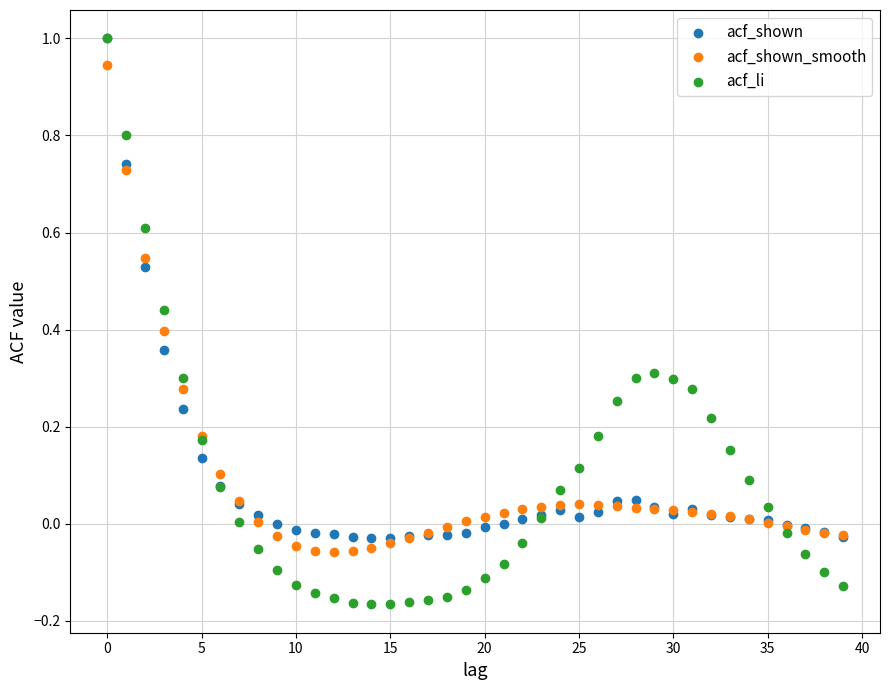

What are all the series names shown in the legend?

acf_shown, acf_shown_smooth, acf_li